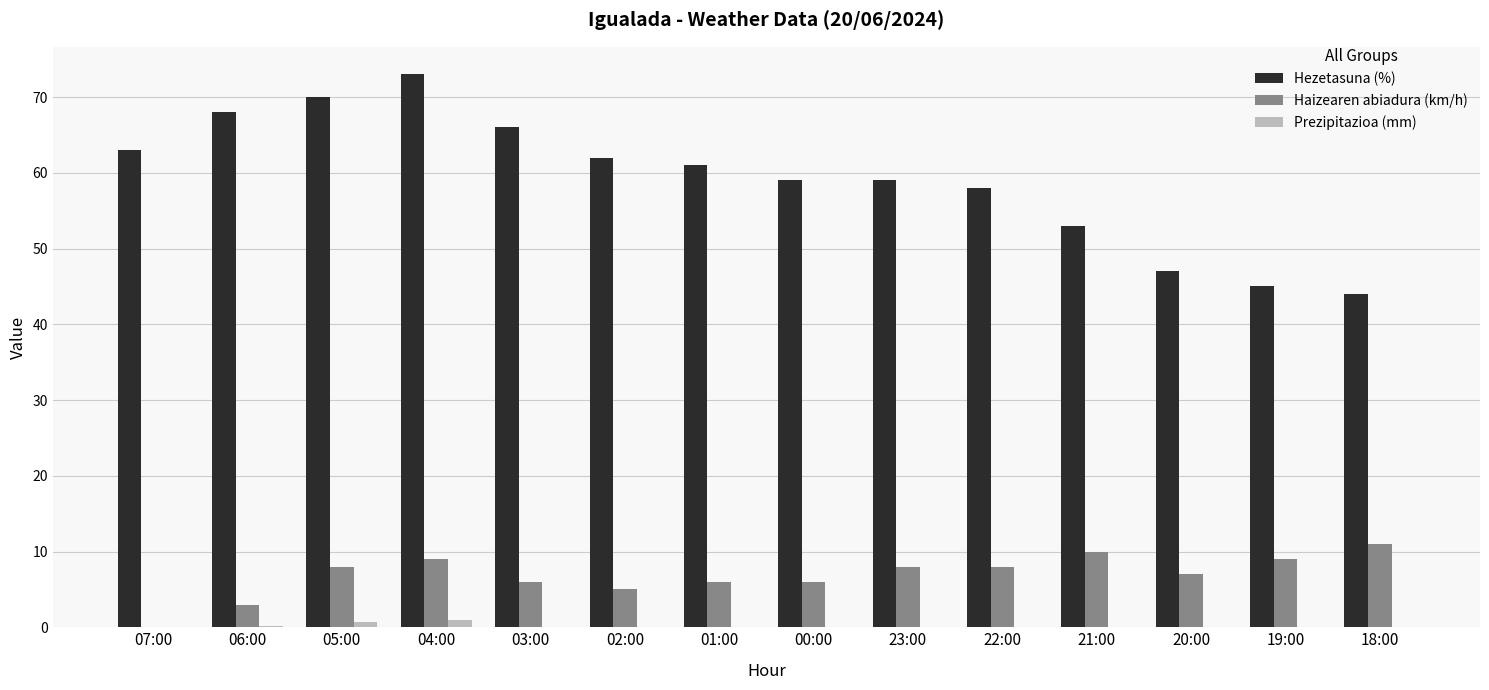

What is the greatest value displayed?

73.0